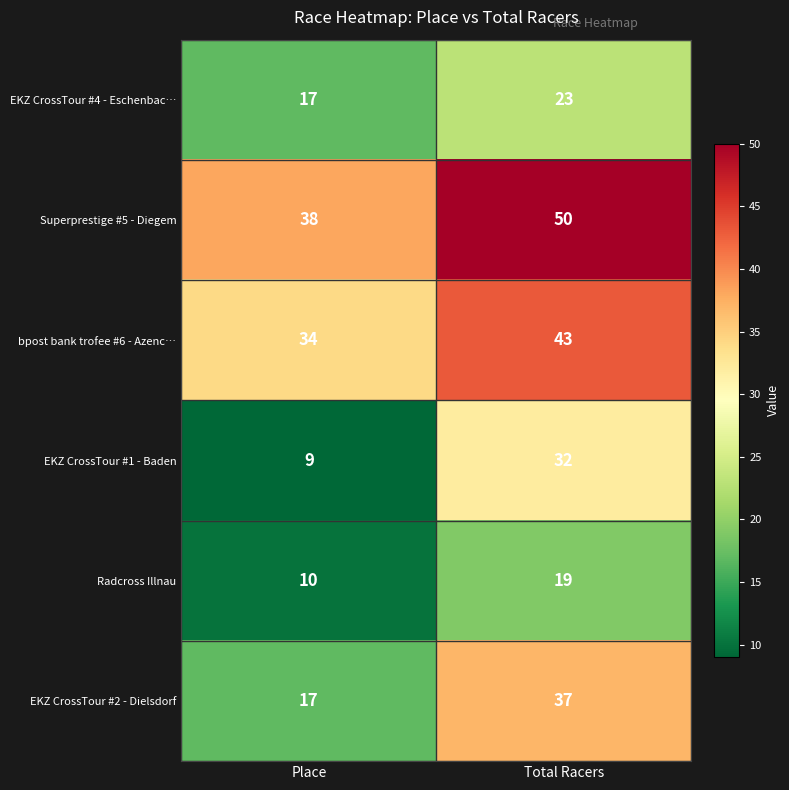

Which category has the highest value in the EKZ CrossTour #2 - Dielsdorf series?

Total Racers